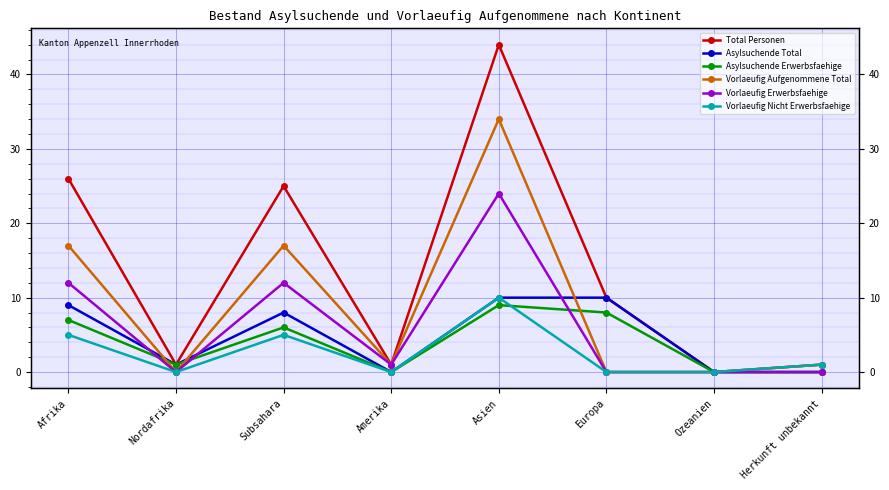

Rank the series by their maximum value, from lowest to highest.

Asylsuchende Erwerbsfaehige, Asylsuchende Total, Vorlaeufig Nicht Erwerbsfaehige, Vorlaeufig Erwerbsfaehige, Vorlaeufig Aufgenommene Total, Total Personen